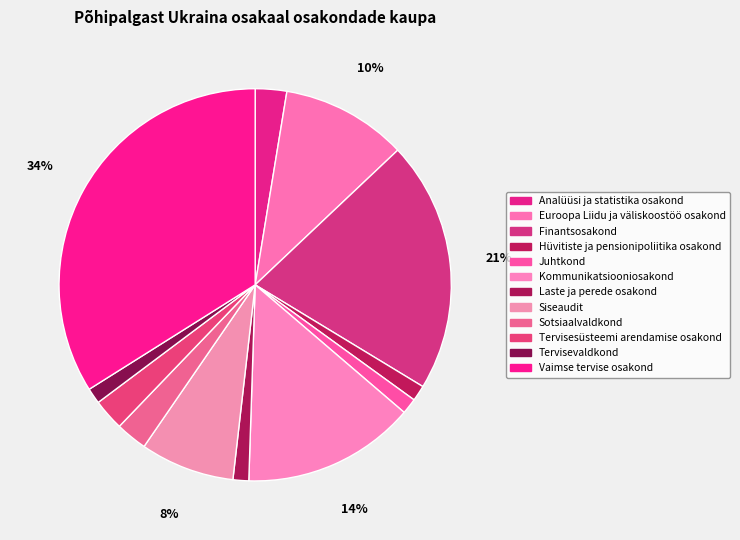

Combined, what portion of the pie is Siseaudit and Tervisesüsteemi arendamise osakond?

10.4%